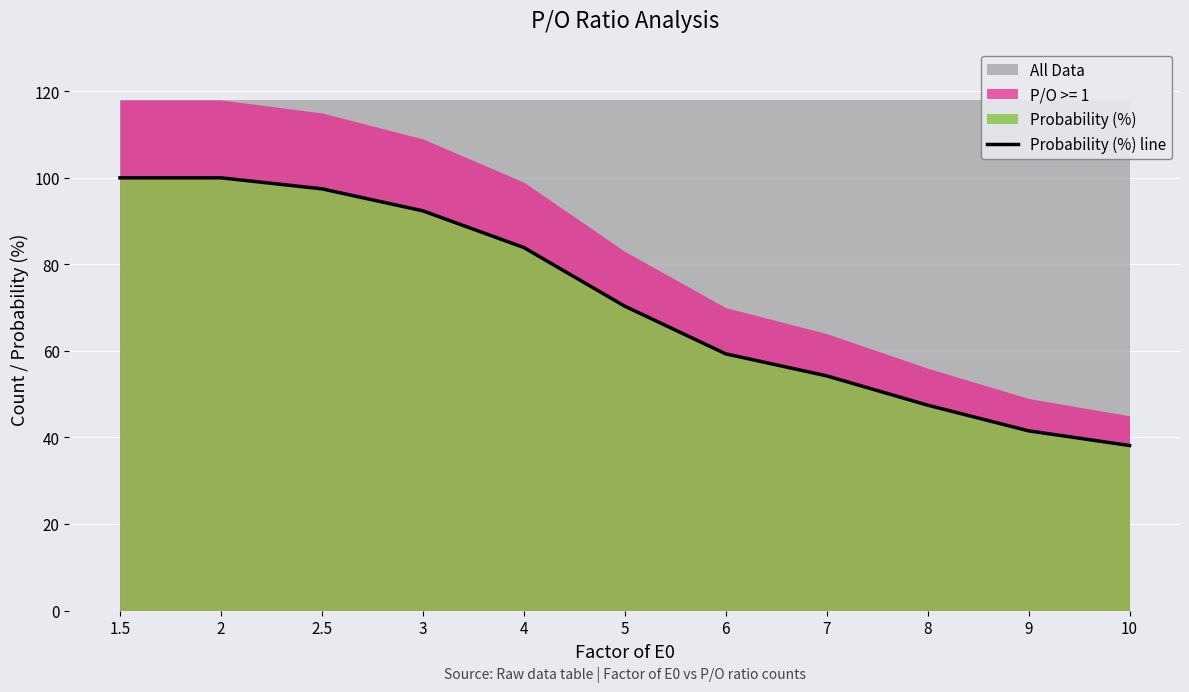

Between 3 and 4, which is larger?

3